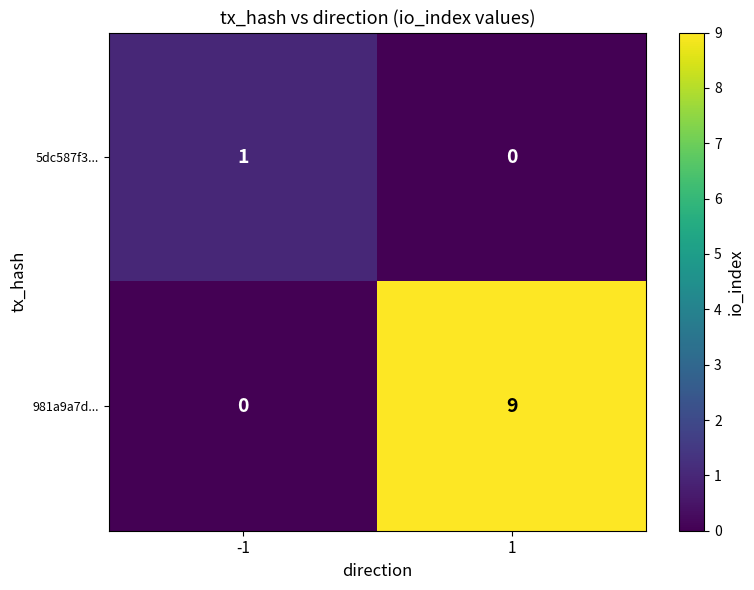

Is it true that 981a9a7d... equals -3 at -1?

False